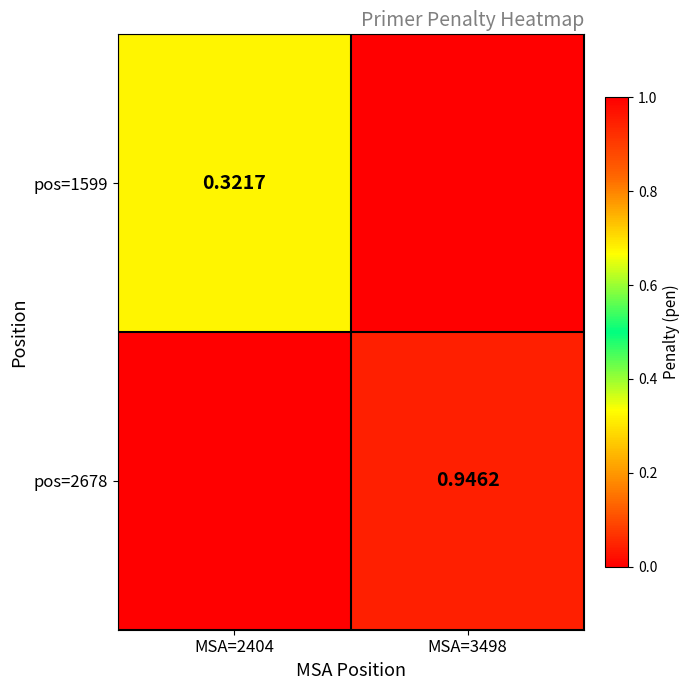

Is the value of pos=2678 at MSA=3498 greater than the value of pos=1599 at MSA=2404?

Yes